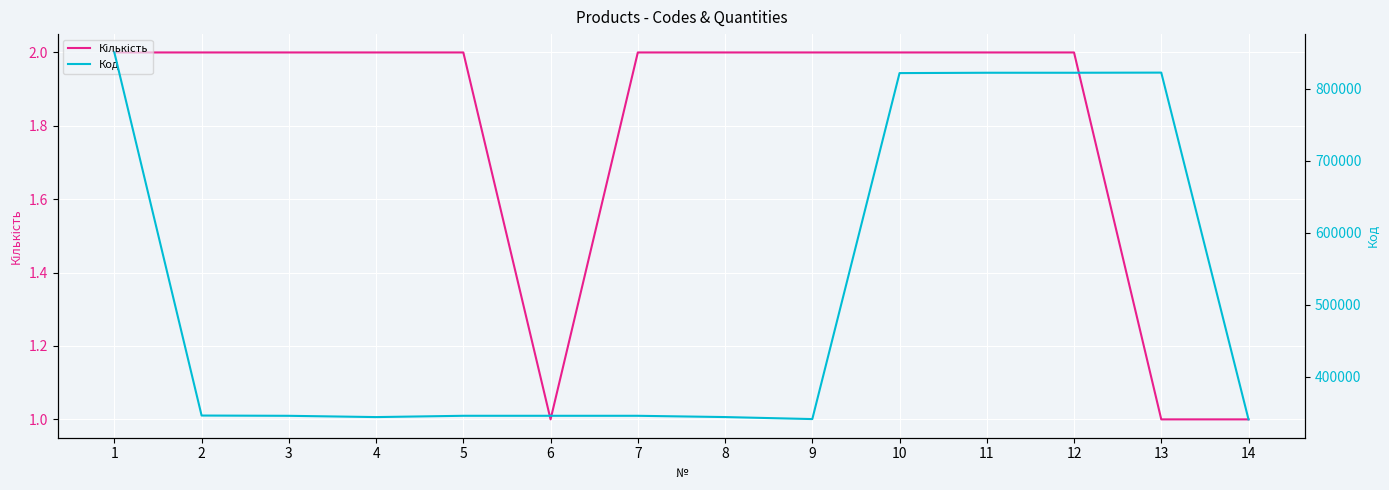

What is the sum of all Код values?

7233905